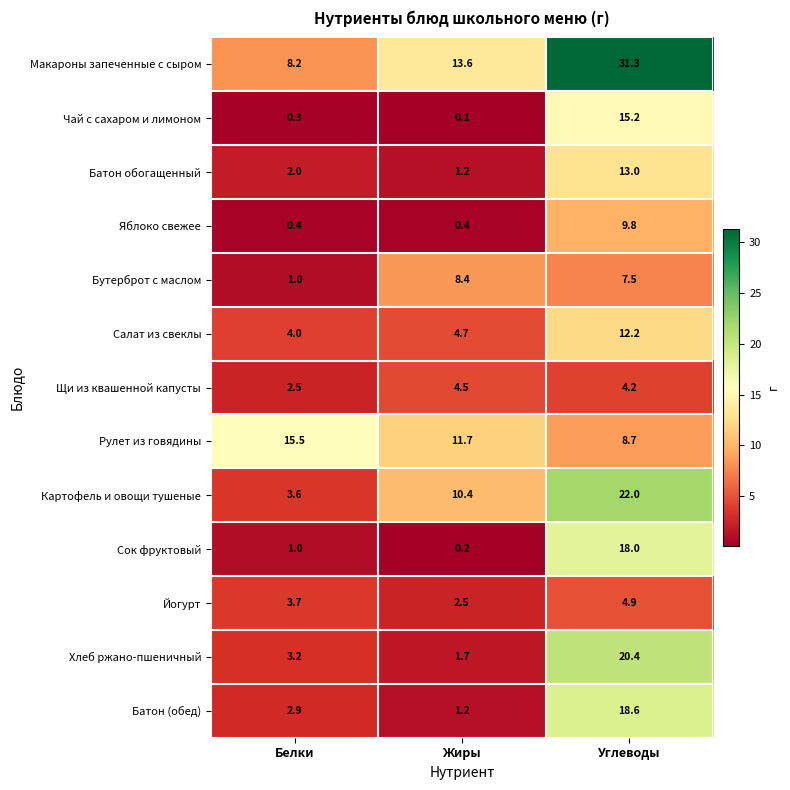

At which category does the chart reach its peak across all series?

Углеводы